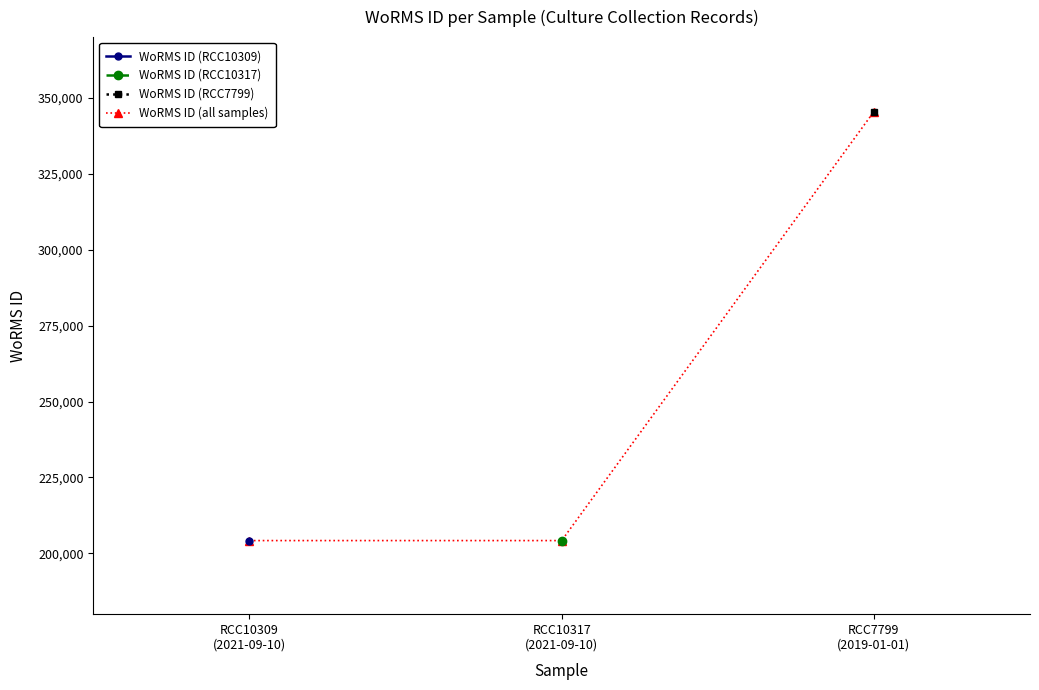

Reading left to right, what are all the values shown in this chart?

204228	204228	345462